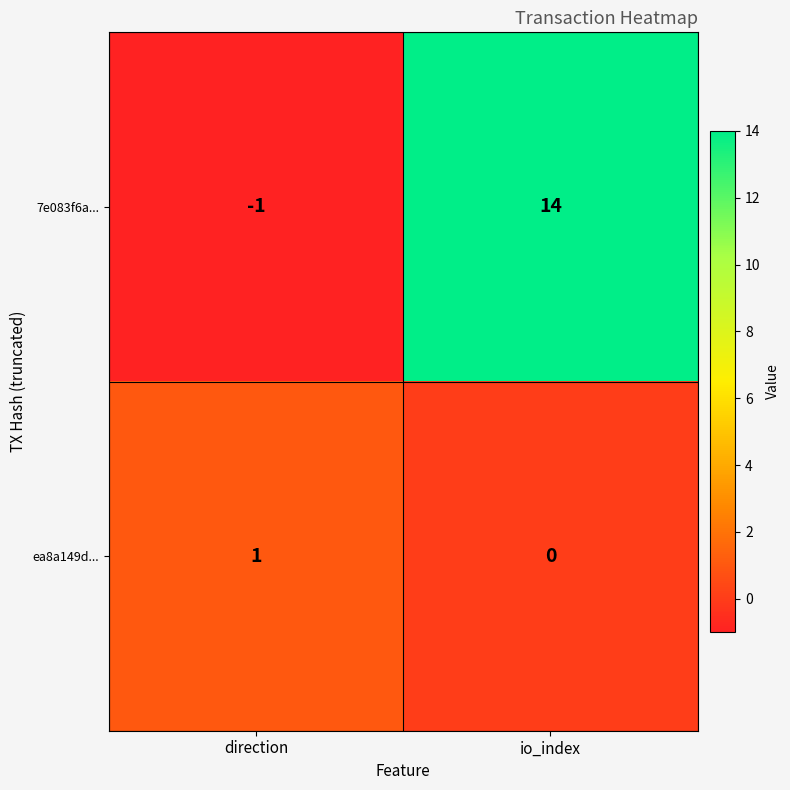

Which category has the lowest value across all series?

direction